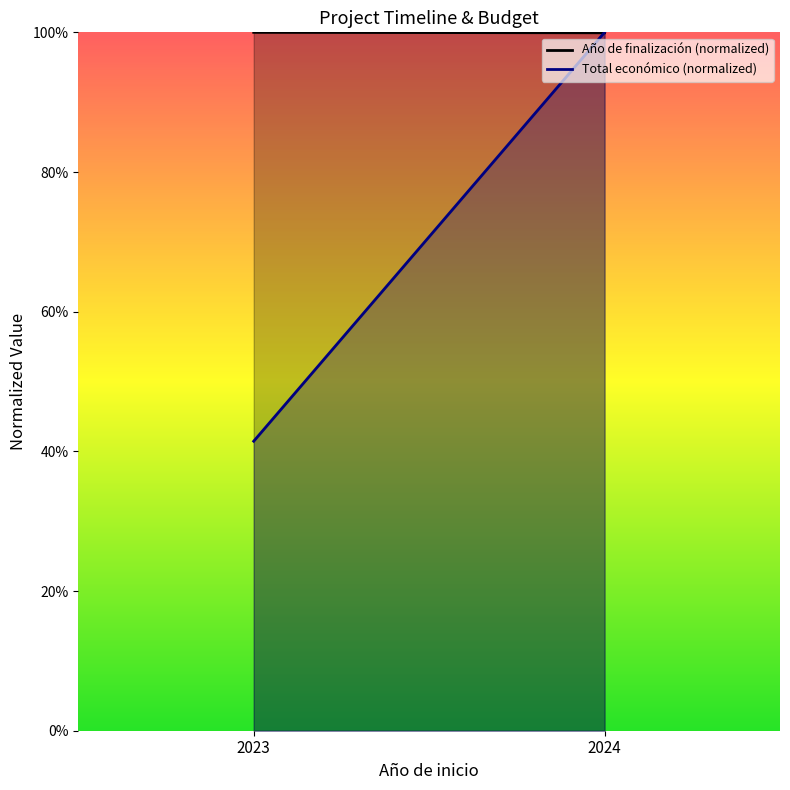

Is it true that Año de finalización (normalized) equals 61.0 at 2024?

False